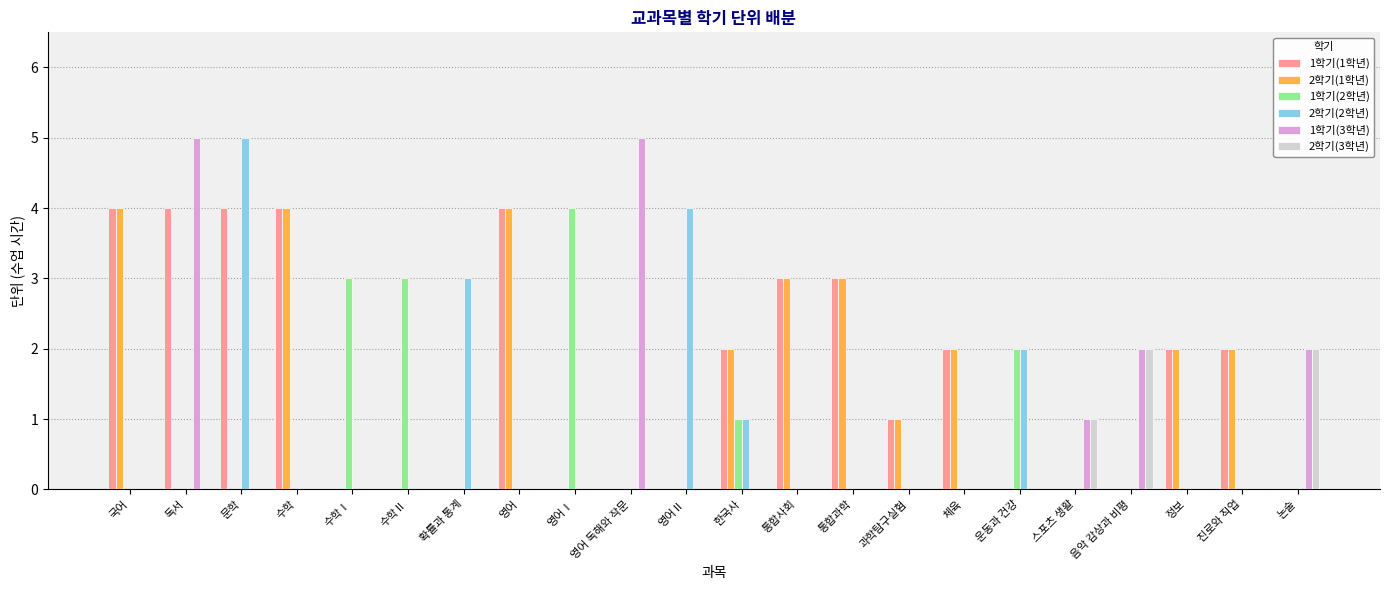

How many distinct data groups are displayed?

6